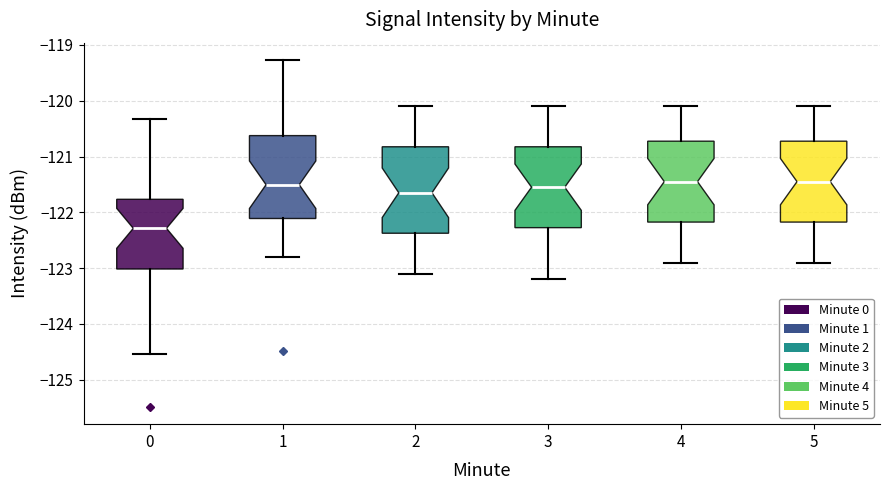

Reading left to right, transcribe this box plot: for each box, give where its median line is, the range the box spans, and where its two whiskers end, as read against the y-axis. The values are not printed on the chart, so give them approximately, as read against the axis.

0: median -122.3, box -123.0 to -121.8, whiskers -124.5 to -120.3
1: median -121.5, box -122.1 to -120.6, whiskers -122.8 to -119.3
2: median -121.6, box -122.4 to -120.8, whiskers -123.1 to -120.1
3: median -121.5, box -122.3 to -120.8, whiskers -123.2 to -120.1
4: median -121.4, box -122.2 to -120.7, whiskers -122.9 to -120.1
5: median -121.4, box -122.2 to -120.7, whiskers -122.9 to -120.1